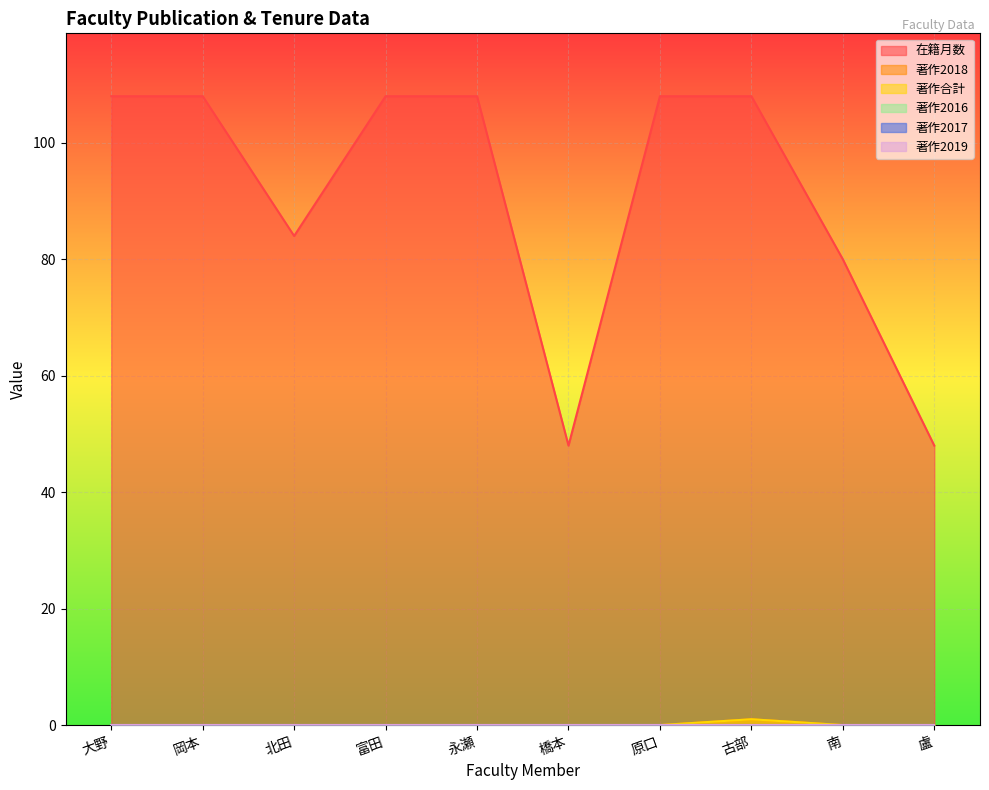

What is the difference between the maximum and second lowest values in the 在籍月数 series?

60